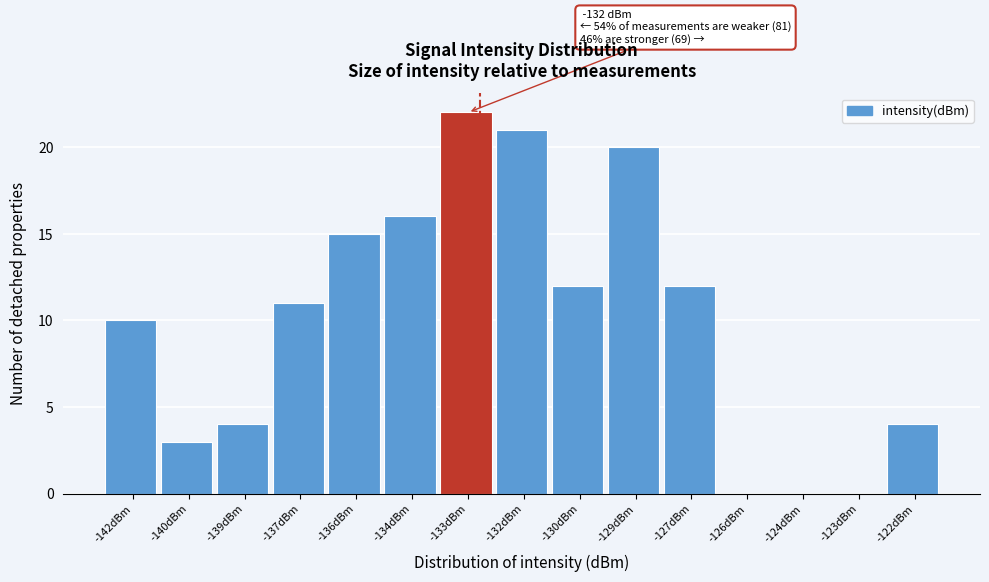

Reading left to right, extract all data points from this chart.

-142dBm=10	-140dBm=3	-139dBm=4	-137dBm=11	-136dBm=15	-134dBm=16	-133dBm=22	-132dBm=21	-130dBm=12	-129dBm=20	-127dBm=12	-126dBm=0	-124dBm=0	-123dBm=0	-122dBm=4